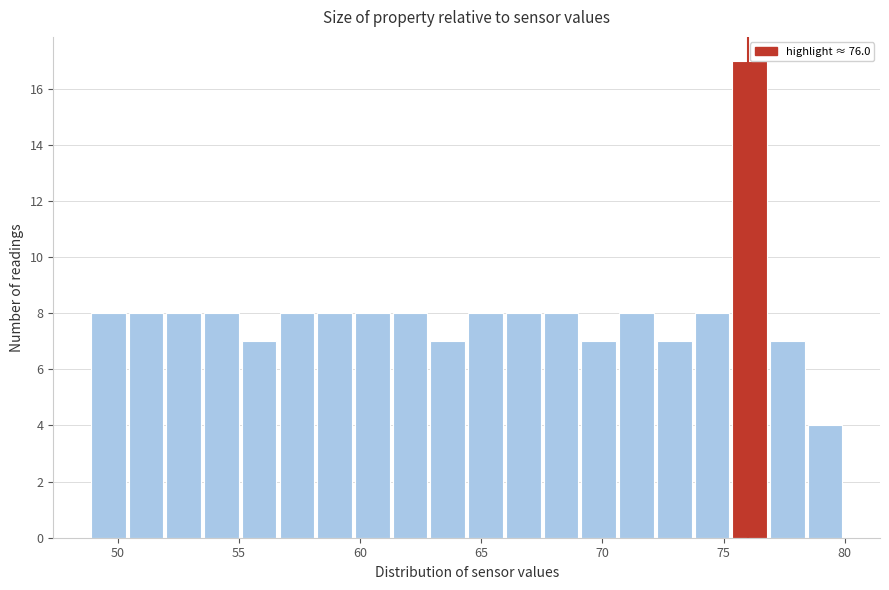

Read against the x-axis, roughly where is the centre of the tallest bar?

76.0